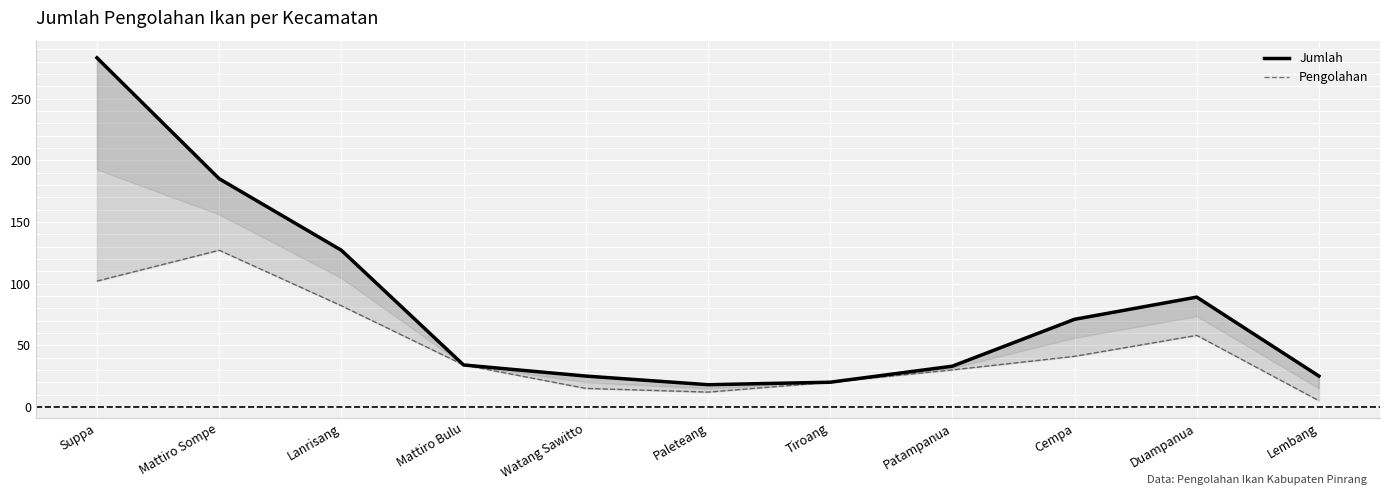

List the series in order of their peak value, lowest first.

Pengolahan, Jumlah